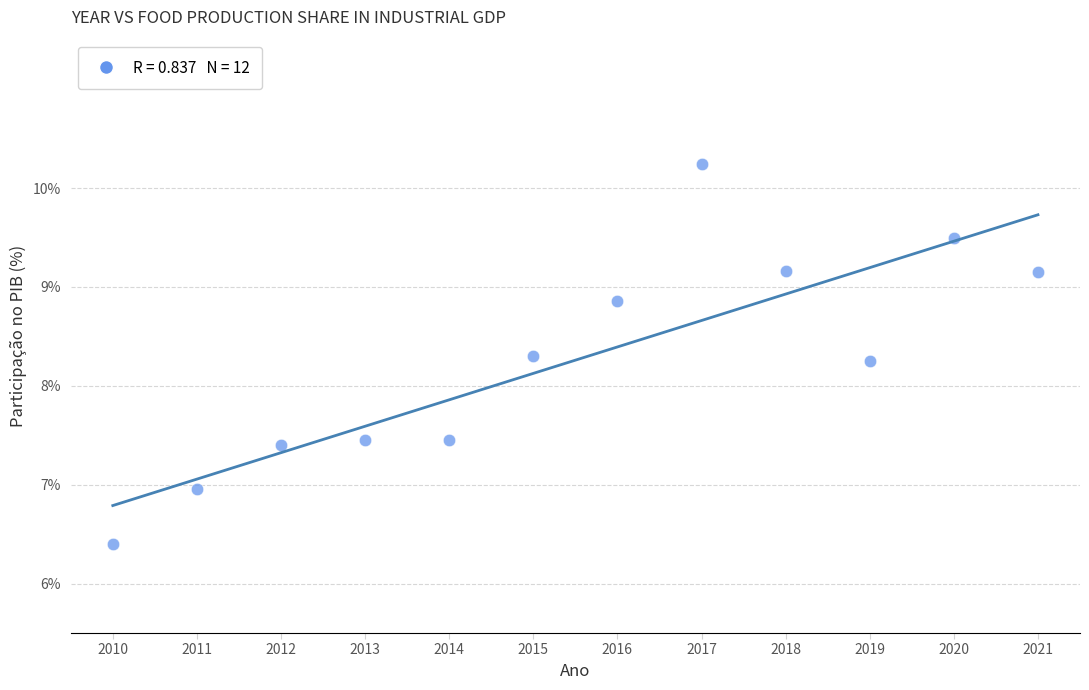

What is the average X value?

2015.5